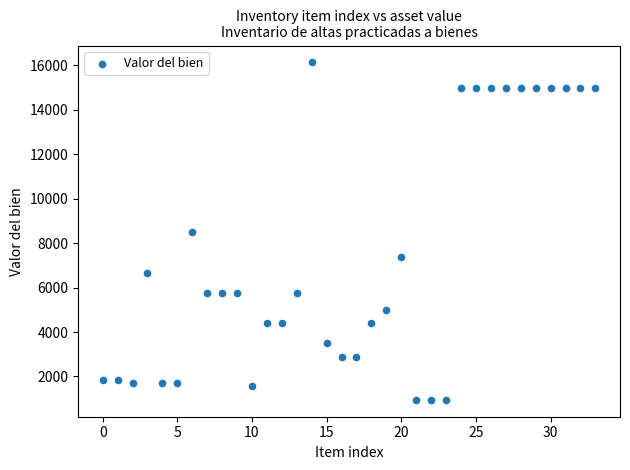

What is the range of Y values (max minus min)?

15192.4